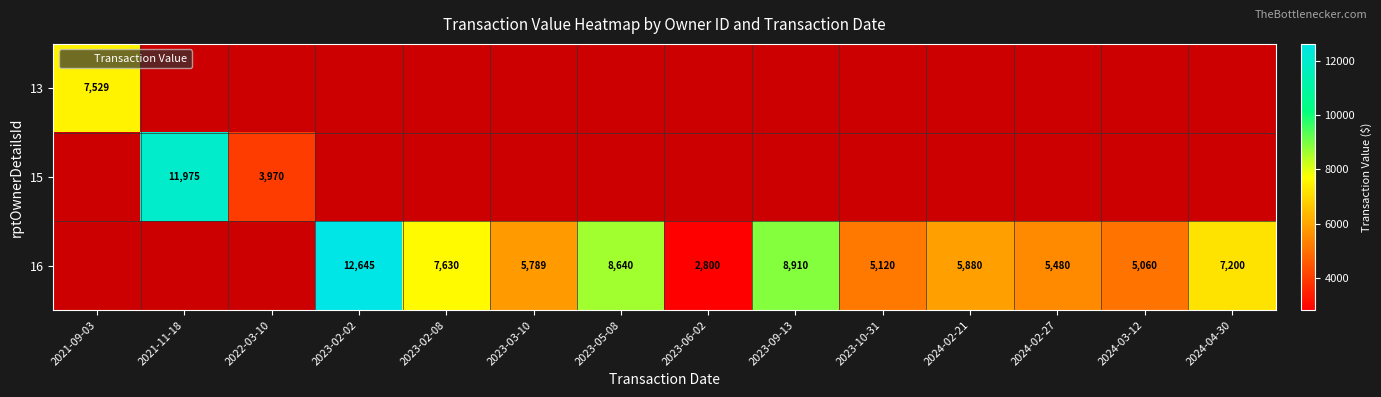

Count the number of data series in this chart.

3